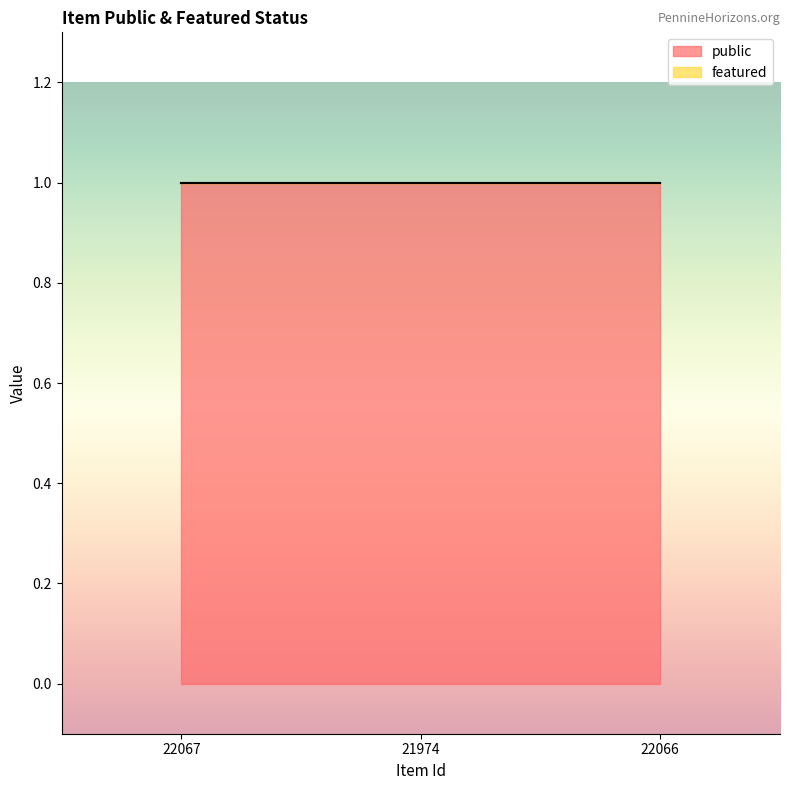

What is the greatest value displayed?

1